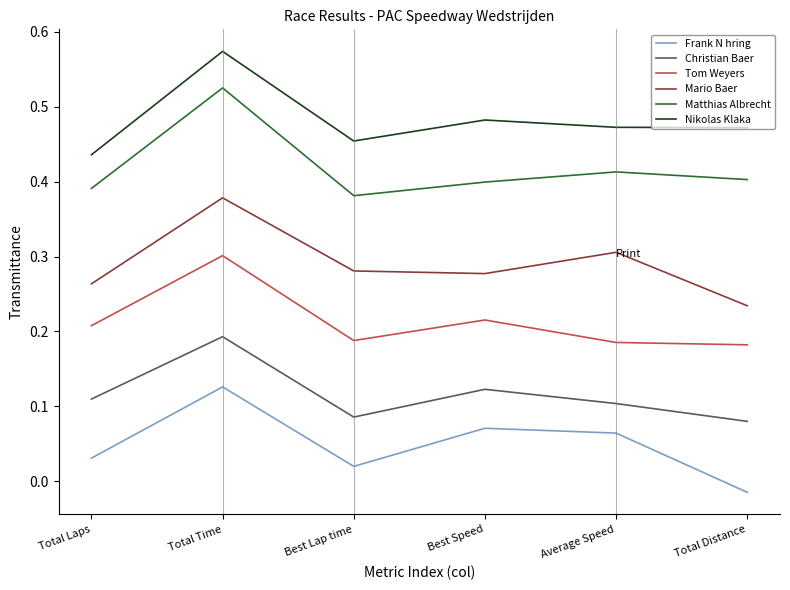

The value of Christian Baer at Total Distance is 0.1. True or false?

True